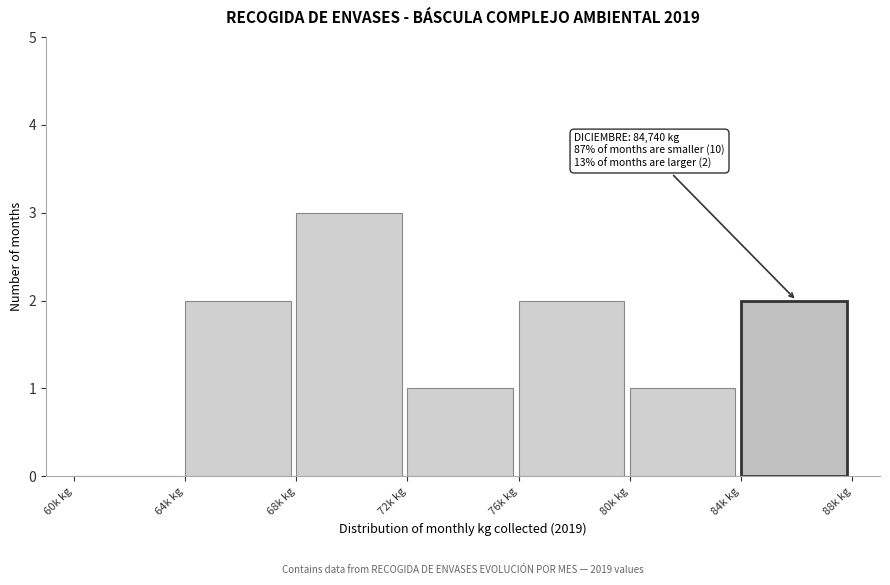

Reading left to right, extract all data points from this chart.

60k kg=0	64k kg=2	68k kg=3	72k kg=1	76k kg=2	80k kg=1	84k kg=2